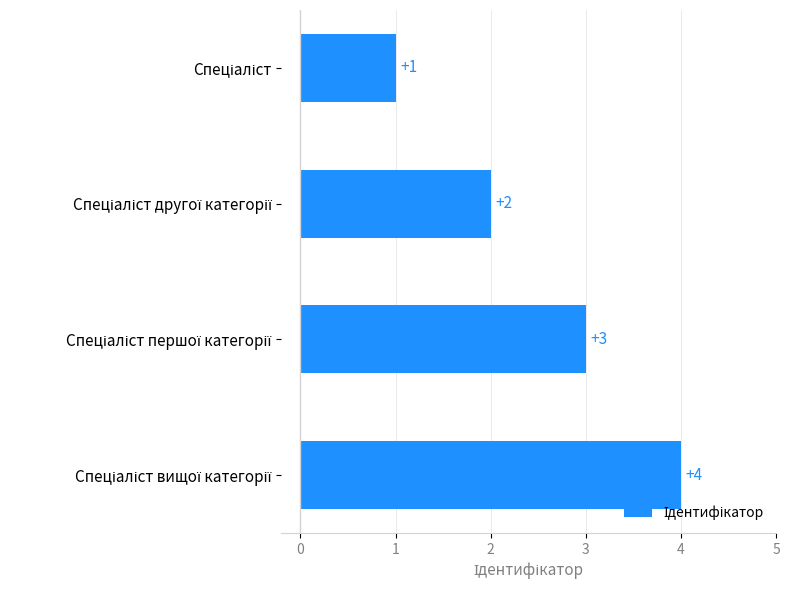

What is the minimum value shown in the chart?

1